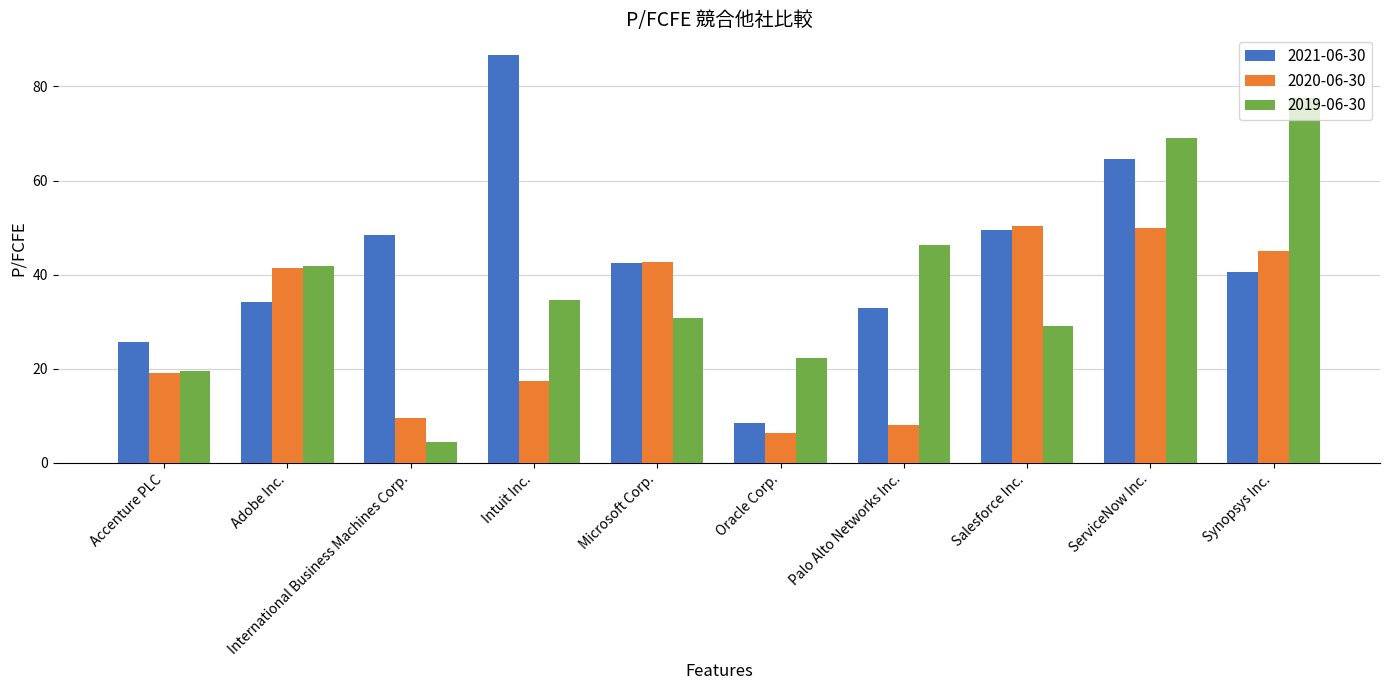

How many distinct data groups are displayed?

3